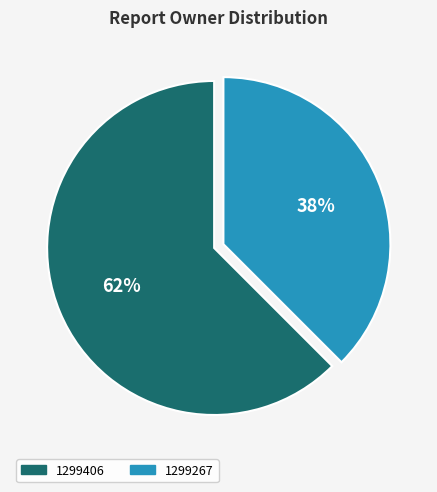

Count the number of slices in the pie.

2